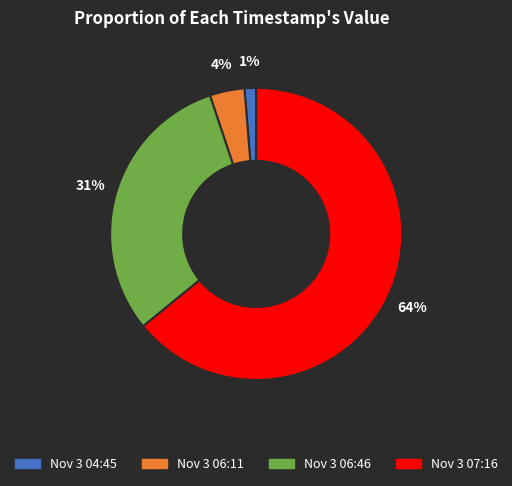

To the nearest percent, what is the average slice percentage?

25%